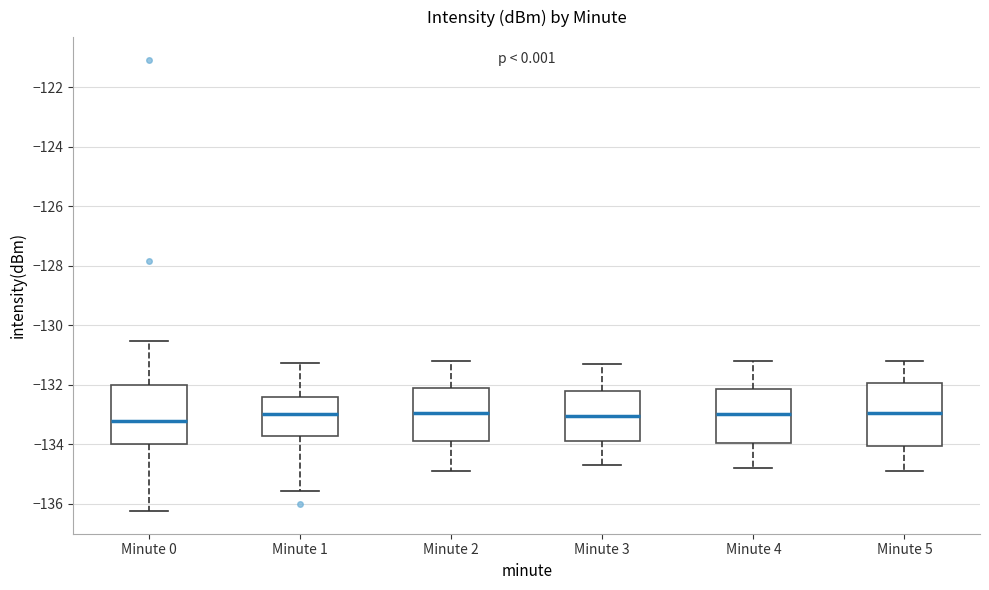

Where is the upper edge of the box for Minute 3 on the y-axis? The values are not printed on the chart, so give them approximately, as read against the axis.

-132.2